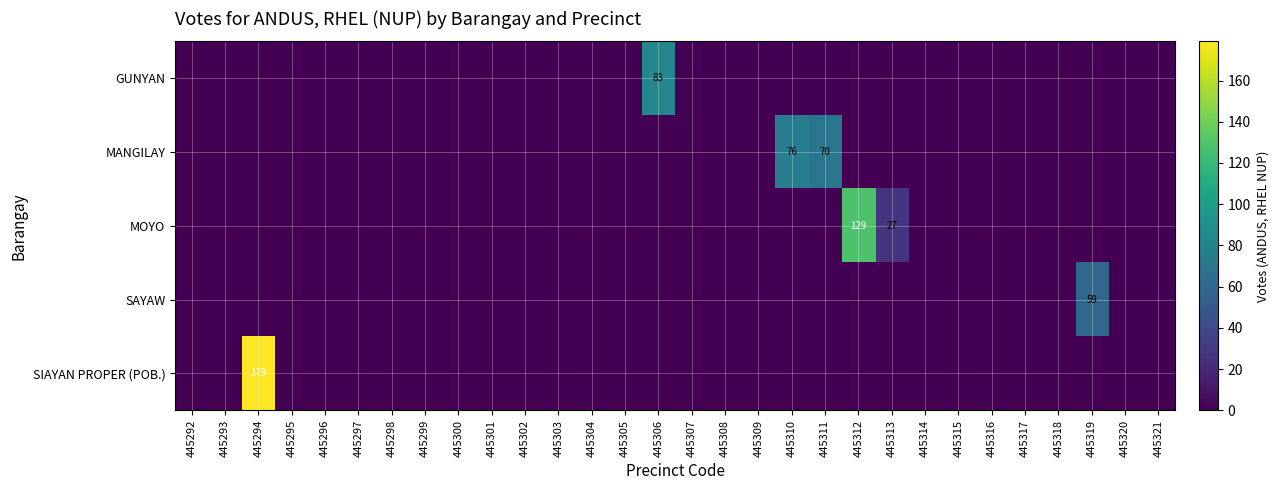

Which category has the highest value in the GUNYAN series?

445306